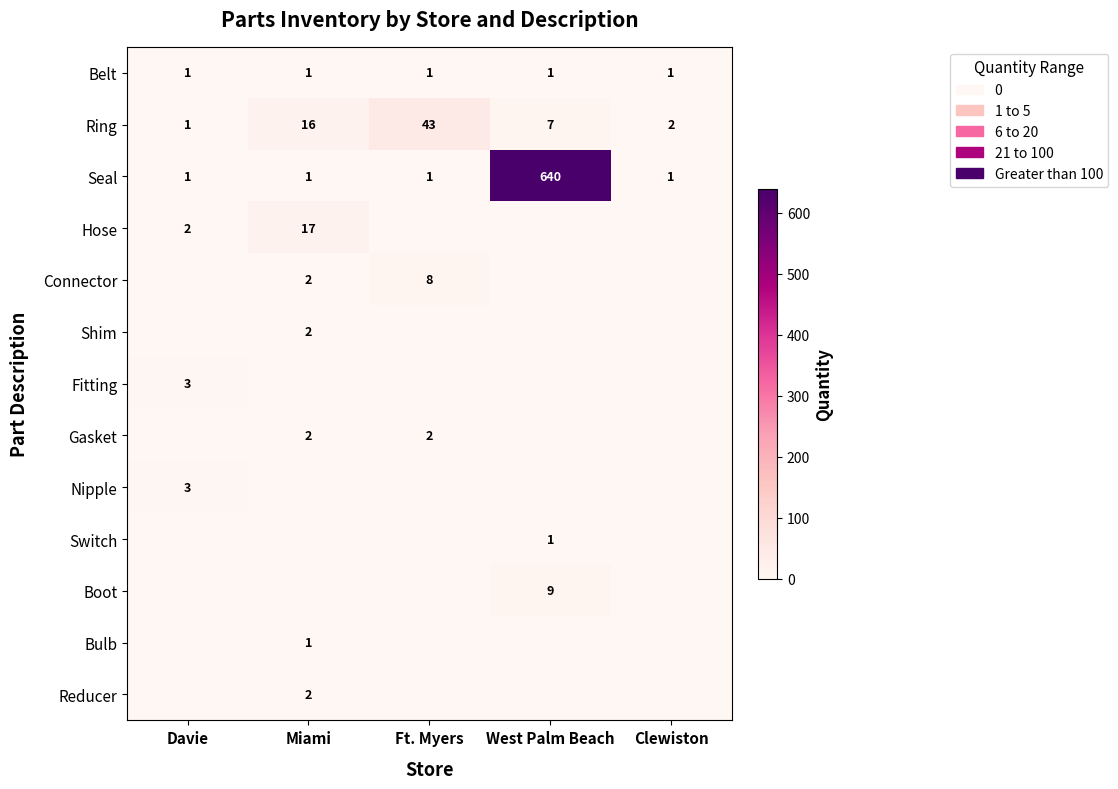

True or false: Hose has a value of 2 at Davie.

True